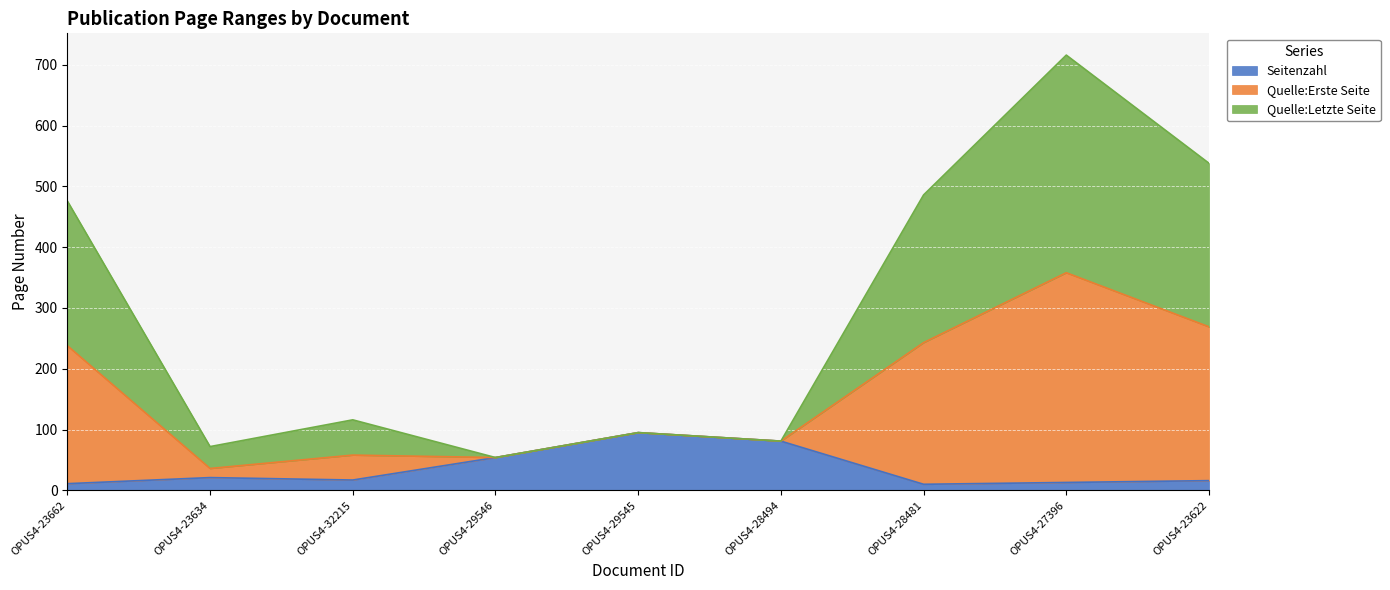

At which category is the sum across all series the highest?

OPUS4-27396